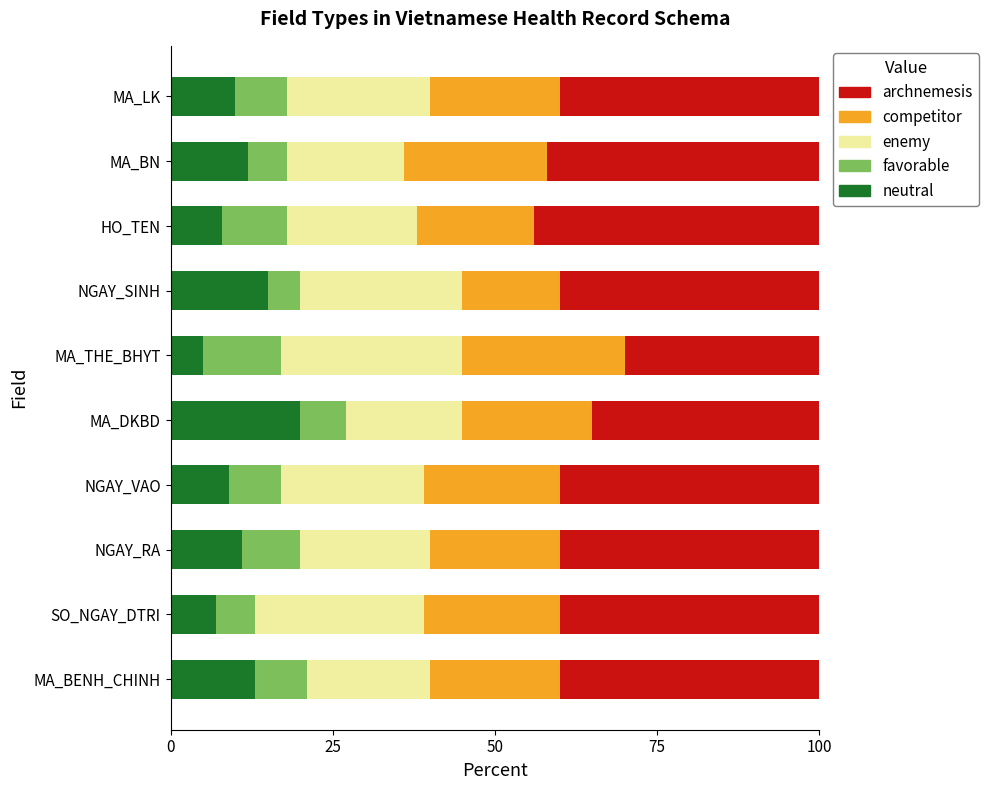

True or false: neutral has a value of 9.0 at NGAY_VAO.

True